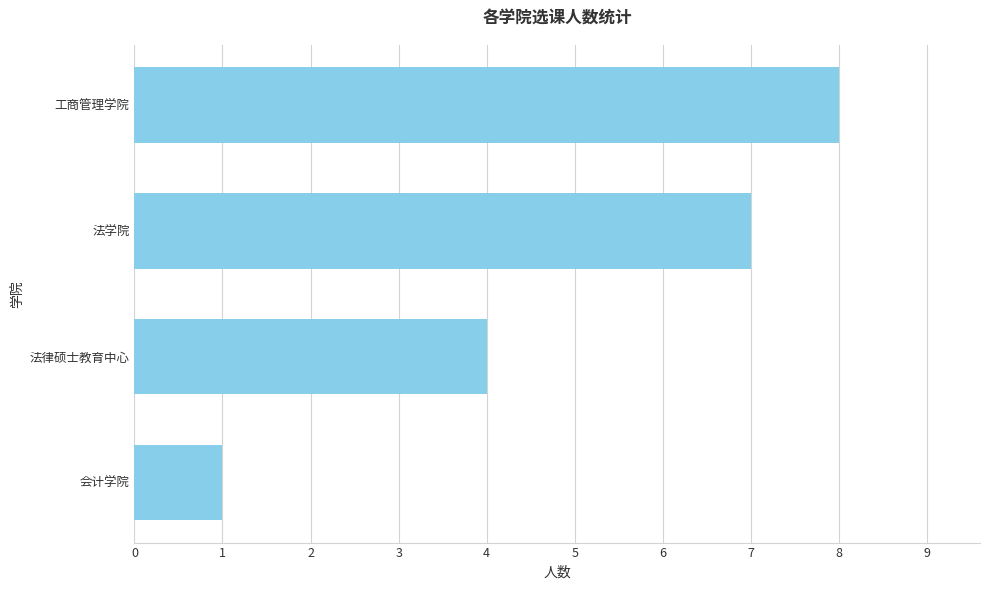

How many values are below 7?

2